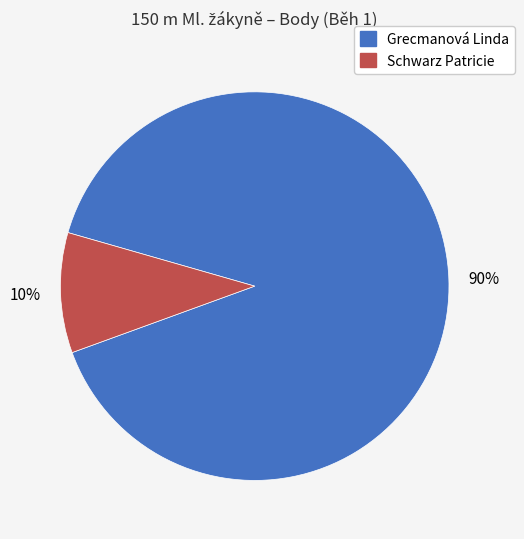

Is it true that Grecmanová Linda is 99% of the pie?

False